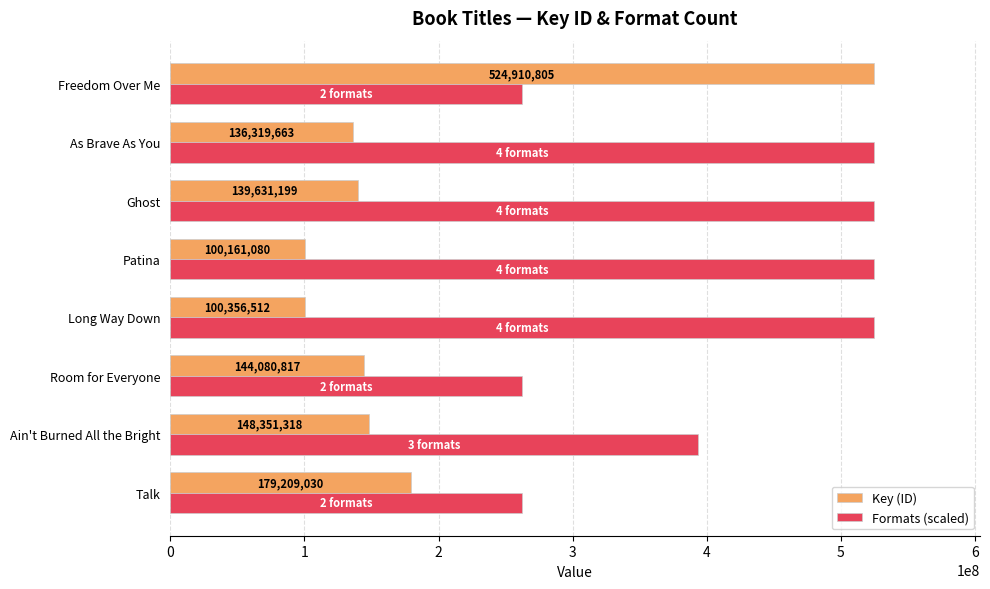

At which category is the sum across all series the highest?

Freedom Over Me